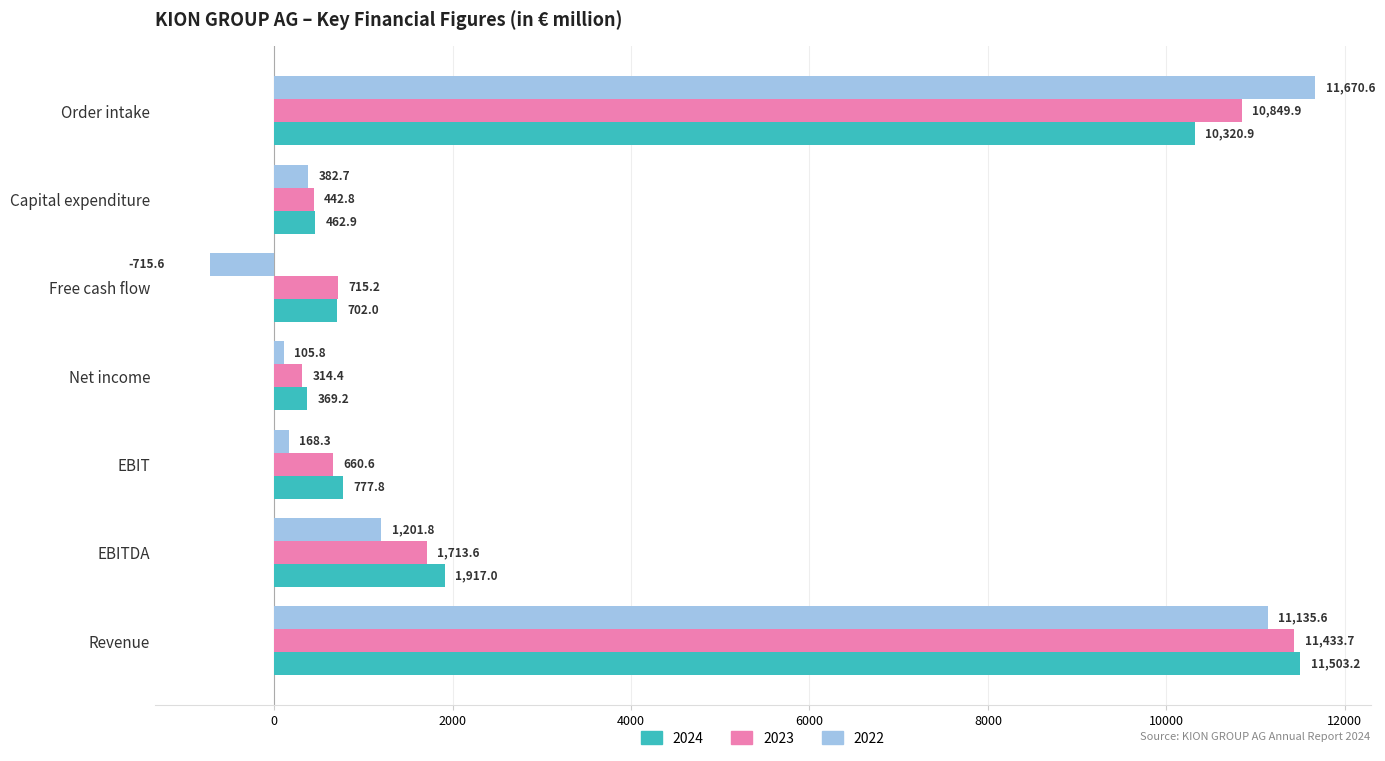

The value of 2022 at Revenue is 5143.4. True or false?

False